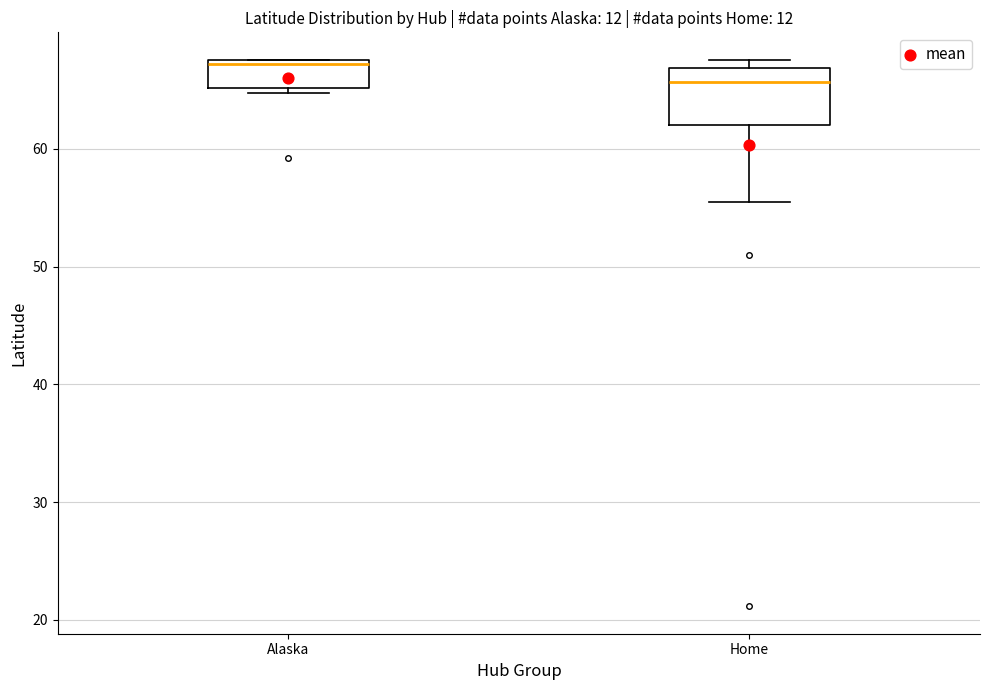

Reading left to right, transcribe this box plot: for each box, give where its median line is, the range the box spans, and where its two whiskers end, as read against the y-axis. The values are not printed on the chart, so give them approximately, as read against the axis.

Alaska: median 67, box 65 to 68, whiskers 65 (just below the box's lower edge) to 68
Home: median 66, box 62 to 67, whiskers 55 to 68